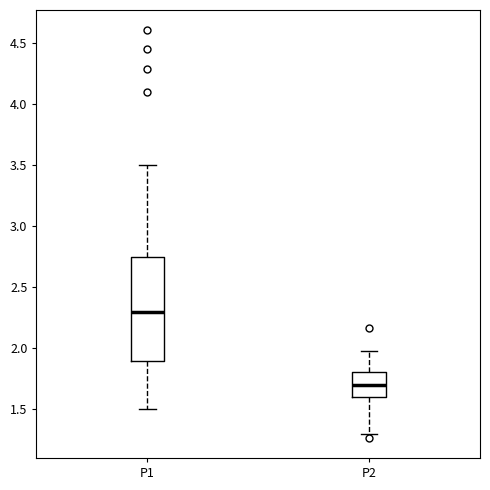

Which box's median line is the highest?

P1